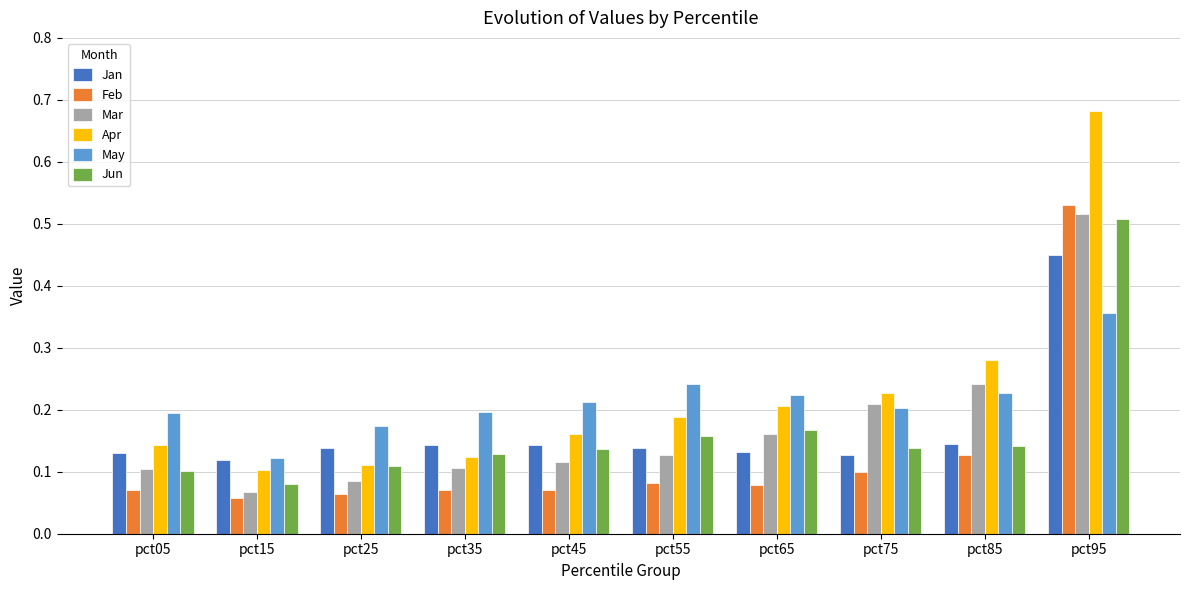

What is the sum of all Mar values?

1.7